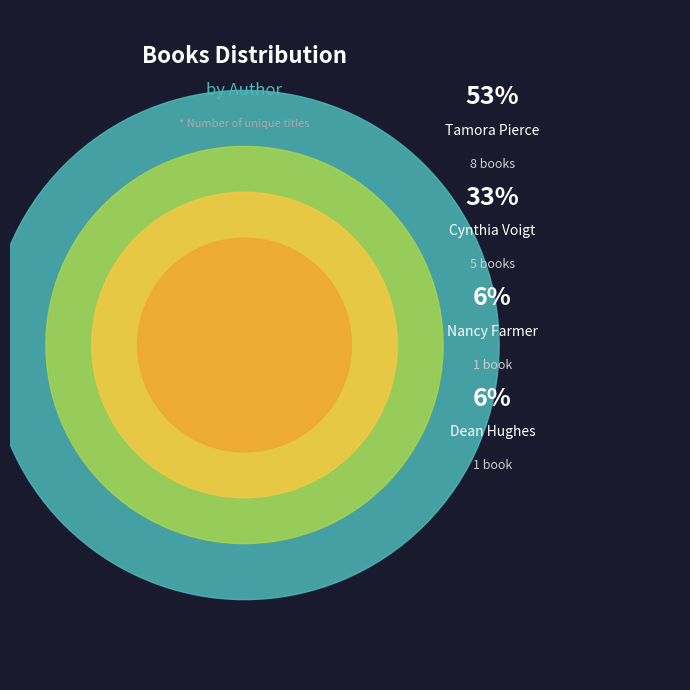

What is the change in value from Cynthia Voigt to Dean Hughes?

-4